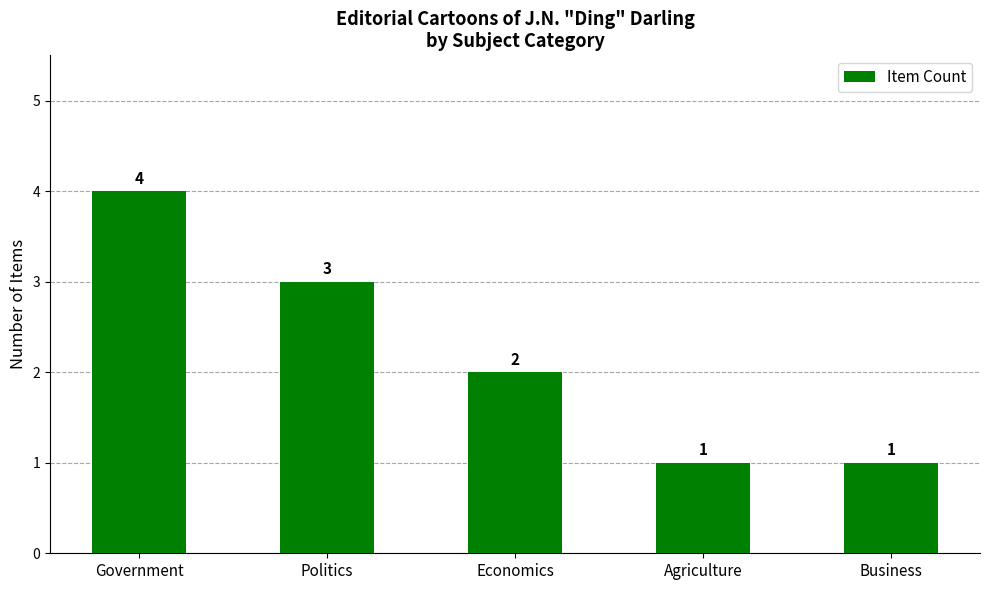

What is the maximum value shown in the chart?

4